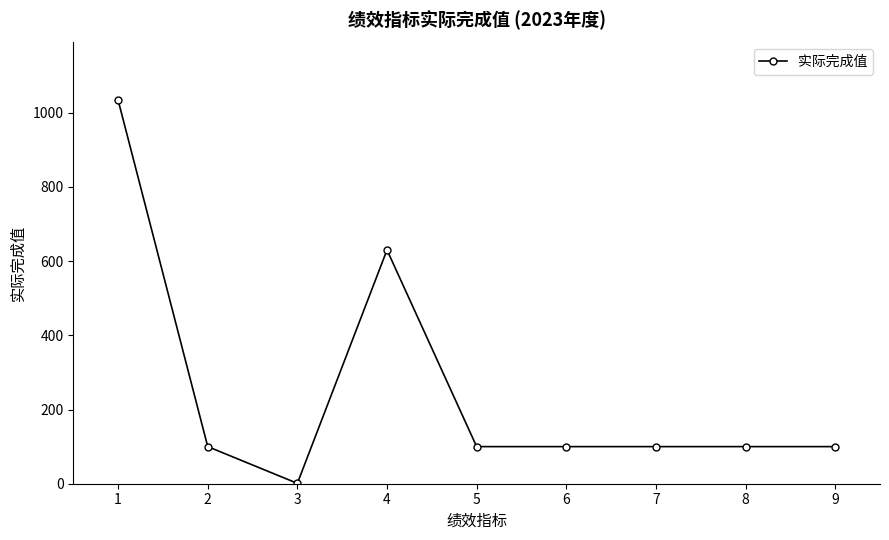

At which category does the data reach its first local valley?

3